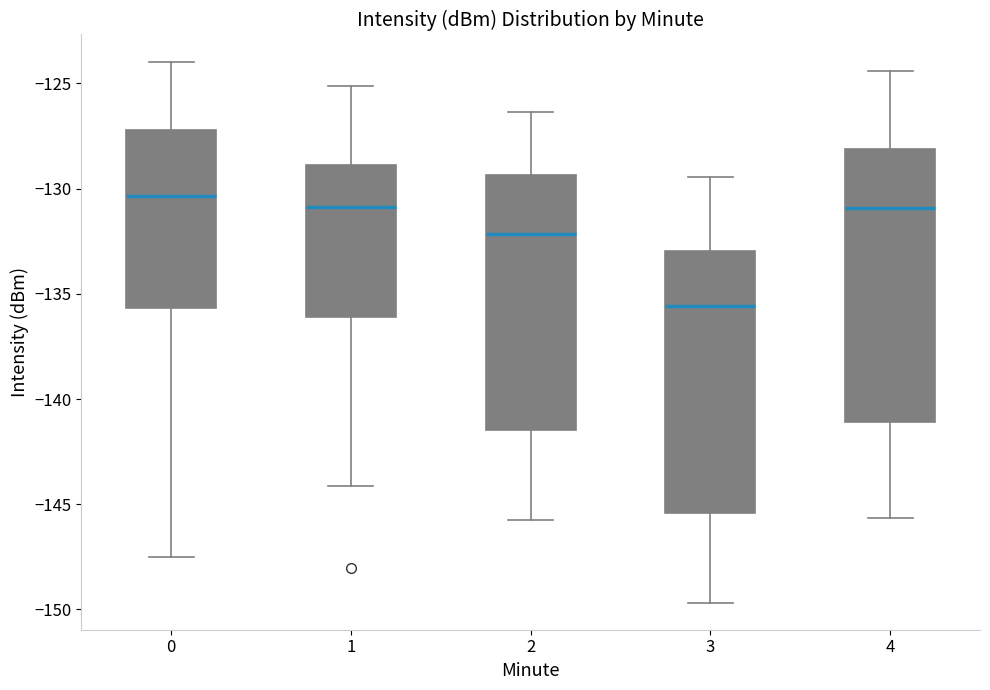

Reading left to right, read every box against the y-axis: the position of its median line, the range the box covers, and the ends of its whiskers. The values are not printed on the chart, so give them approximately, as read against the axis.

0: median -130.5, box -135.5 to -127.0, whiskers -147.5 to -124.0
1: median -131.0, box -136.0 to -129.0, whiskers -144.0 to -125.0
2: median -132.0, box -141.5 to -129.5, whiskers -146.0 to -126.5
3: median -135.5, box -145.5 to -133.0, whiskers -149.5 to -129.5
4: median -131.0, box -141.0 to -128.0, whiskers -145.5 to -124.5